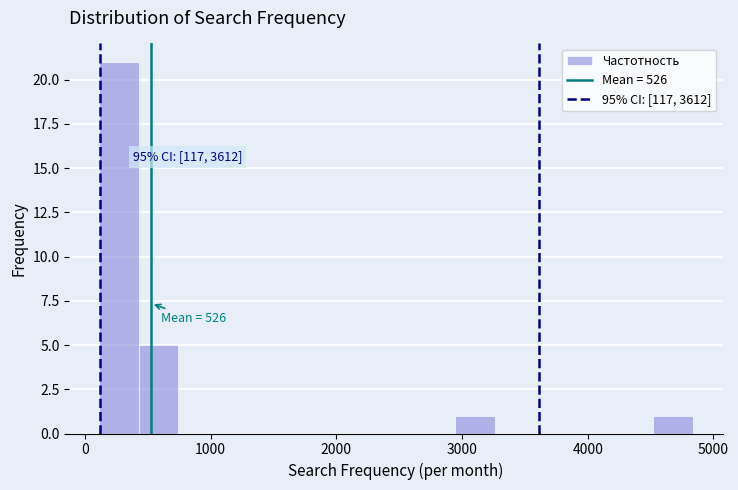

Read against the x-axis, roughly where is the centre of the tallest bar?

300